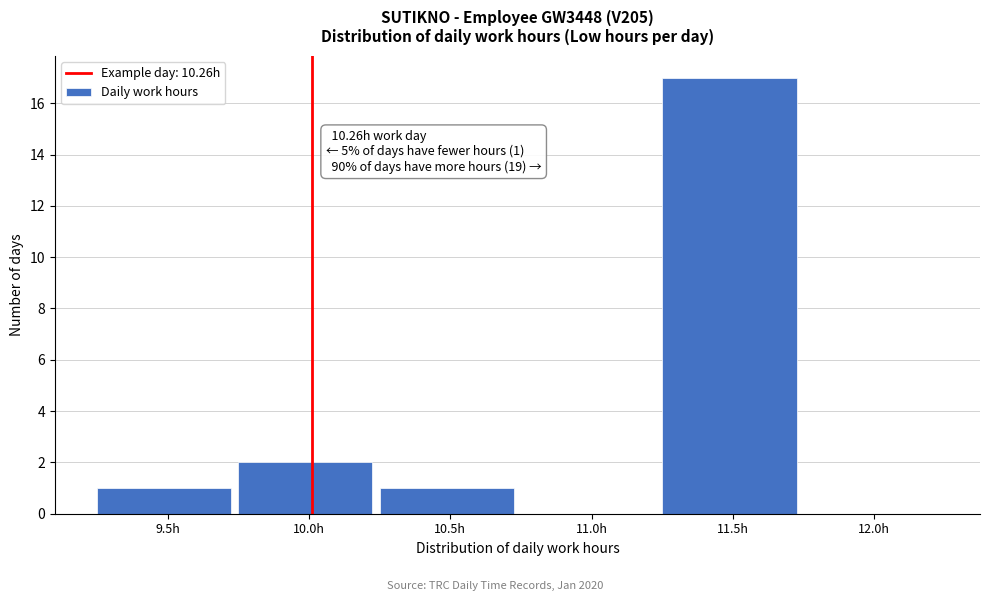

Reading right to left, extract all data points from this chart.

12.0h=0	11.5h=17	11.0h=0	10.5h=1	10.0h=2	9.5h=1